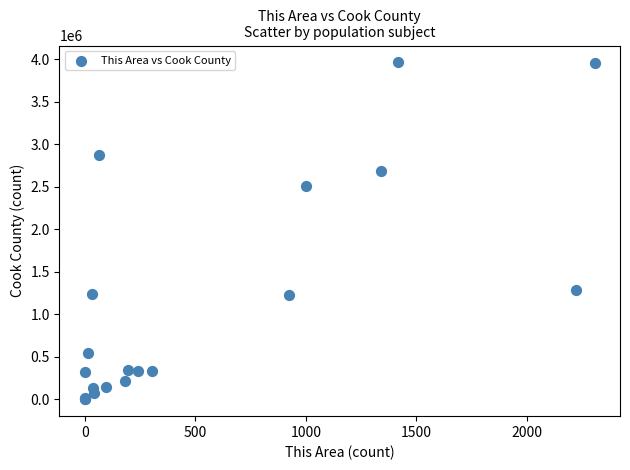

What Y value in the scatter plot is closest to 1982059?

2514314